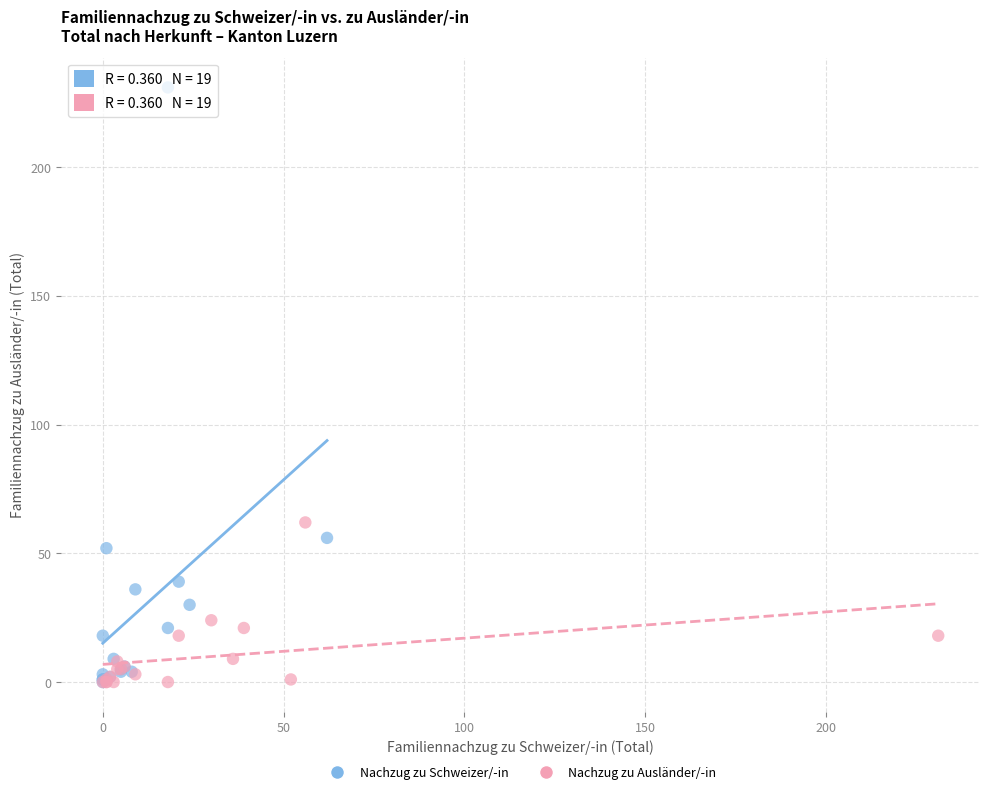

Which series reaches the maximum Y coordinate?

Nachzug zu Schweizer/-in